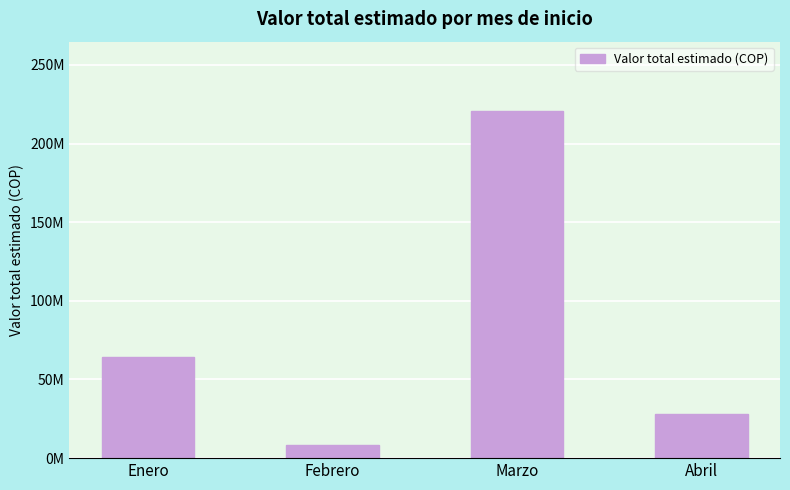

What is the minimum value shown in the chart?

8400000